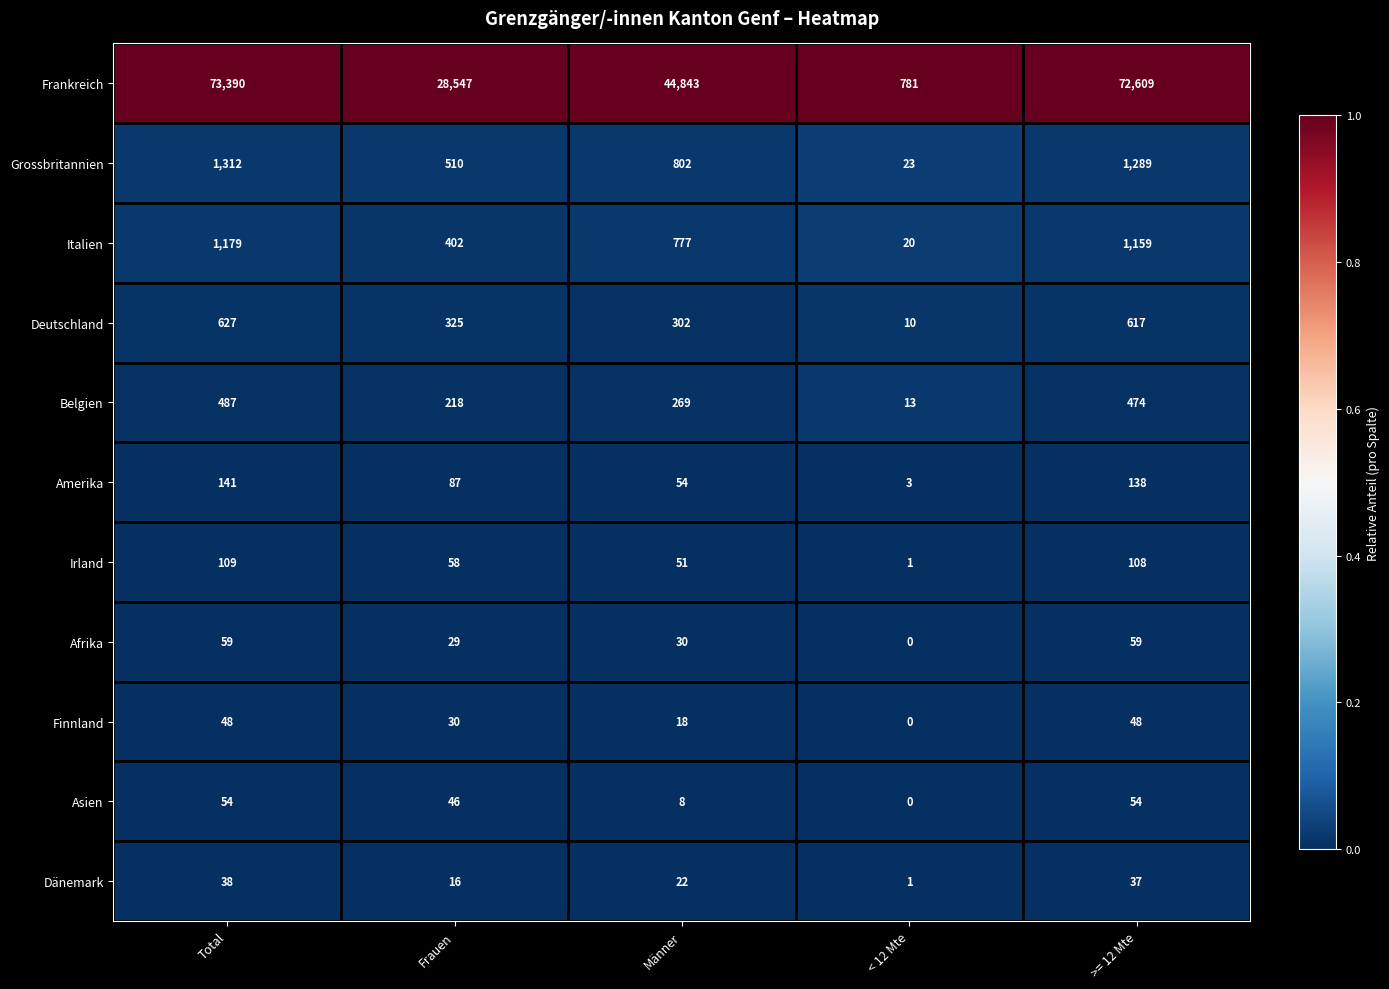

Which series changed the most between Männer and >= 12 Mte?

Frankreich